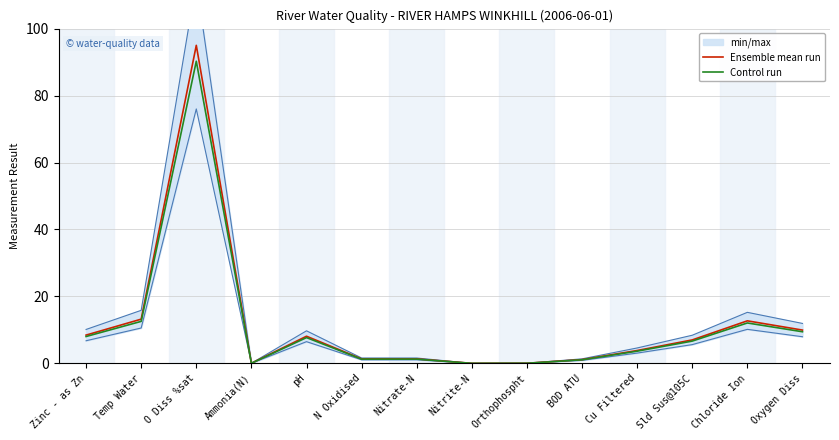

True or false: Control run has more than 1 interior local peaks.

True